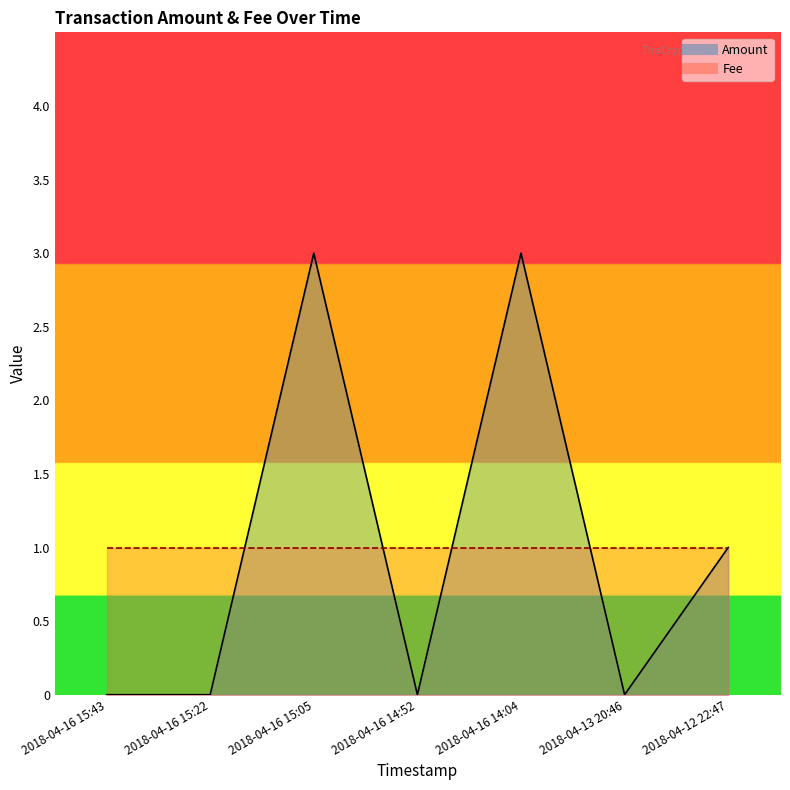

Rank the categories by value from highest to lowest.

2018-04-16 15:05, 2018-04-16 14:04, 2018-04-12 22:47, 2018-04-16 15:43, 2018-04-16 15:22, 2018-04-16 14:52, 2018-04-13 20:46